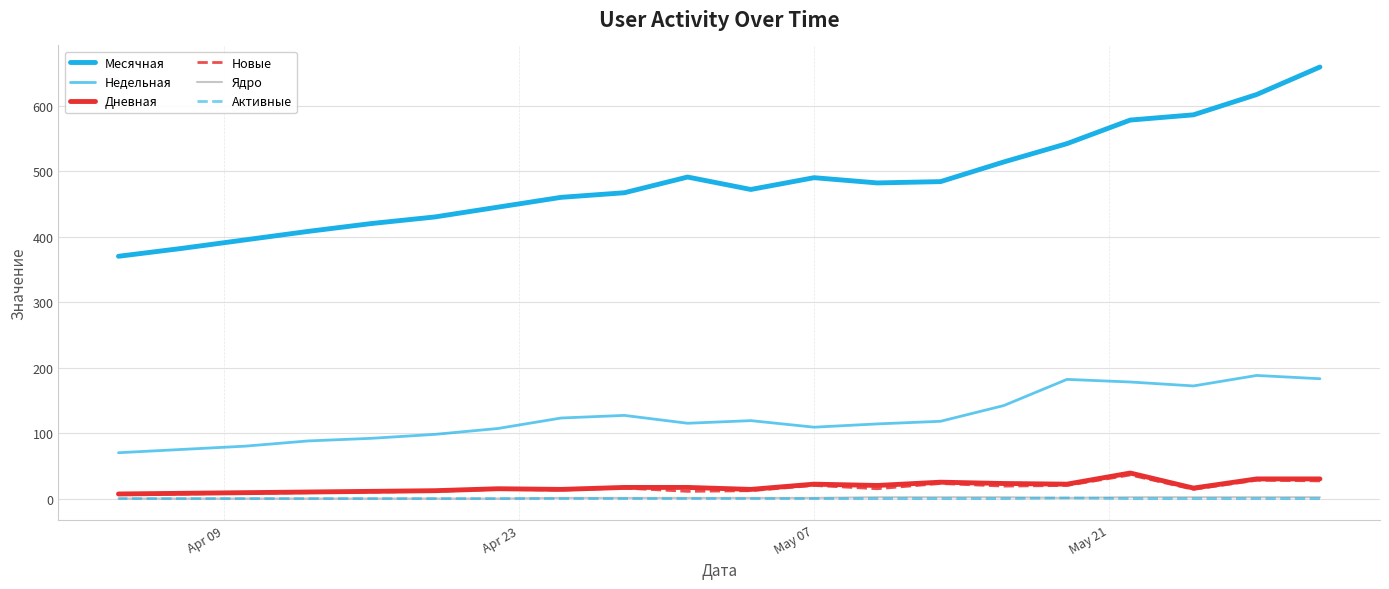

How many Ядро values are between 0 and 2?

20